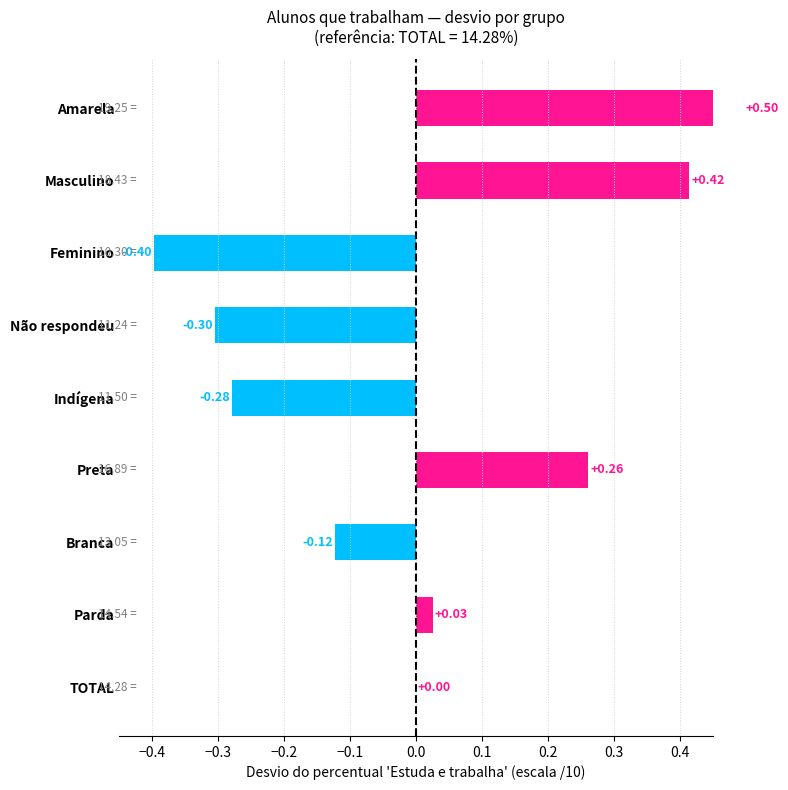

What is the change in value from Não respondeu to Masculino?

+0.7